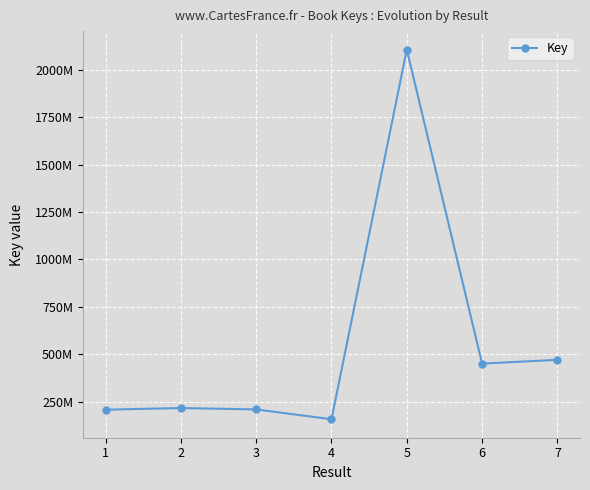

Is this an area chart (filled region under the line)?

No